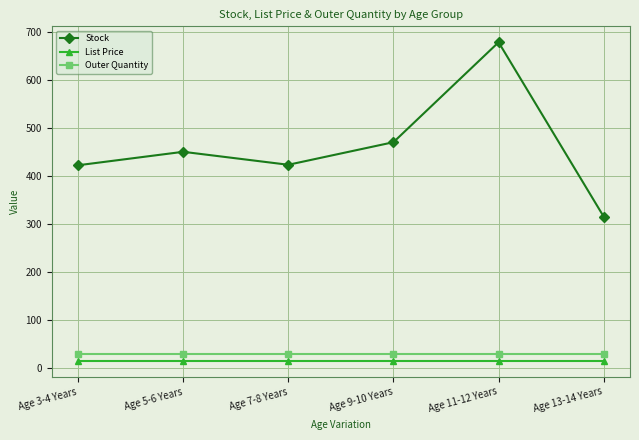

What is the difference between the maximum and minimum values in the Stock series?

363.0